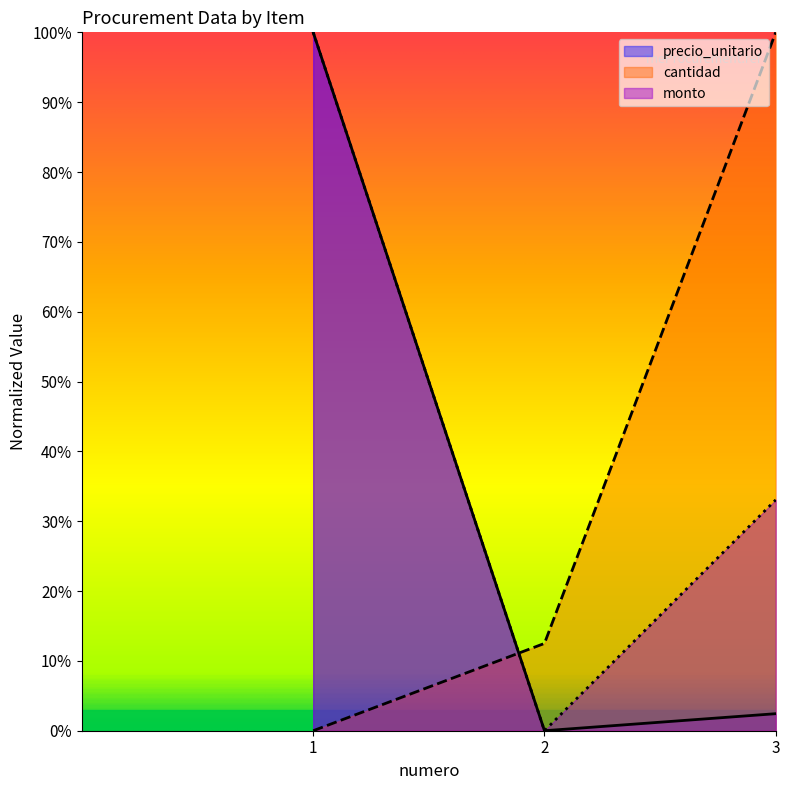

Is it true that precio_unitario equals -0.6 at 2?

False